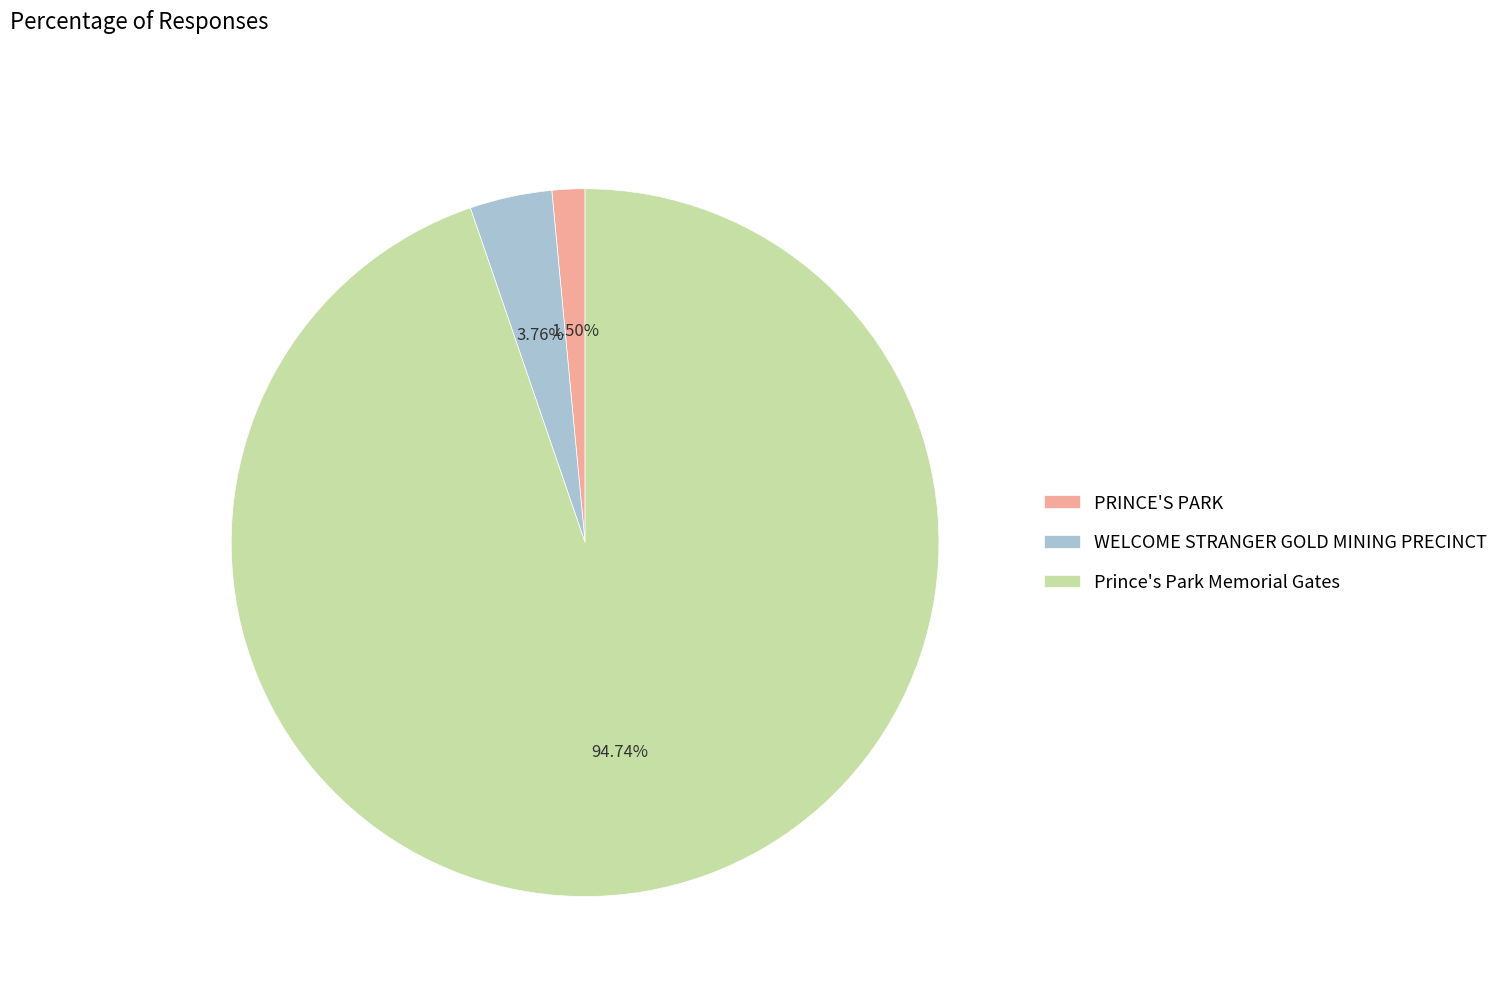

Does any single category account for the majority?

Yes